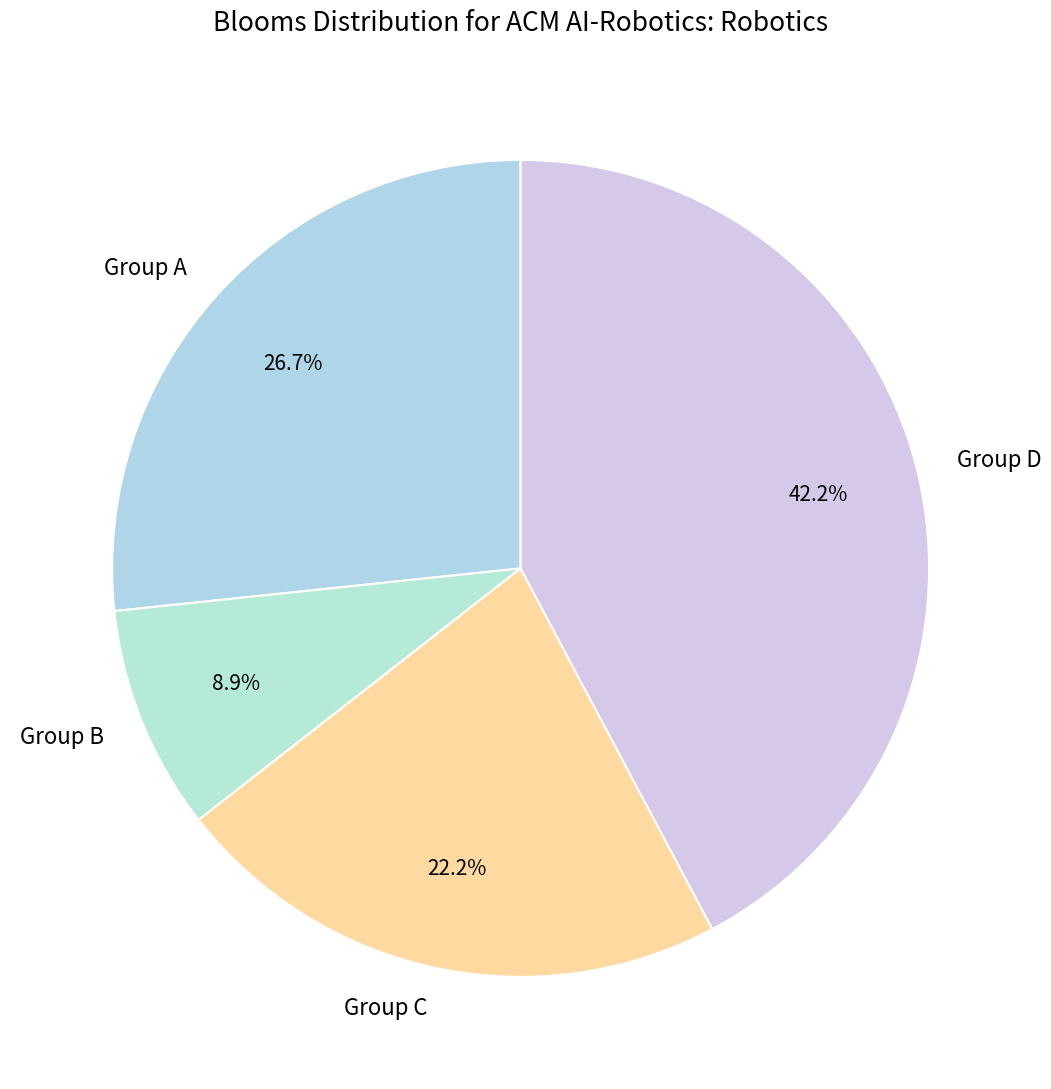

Is the sum of Group B and Group D greater than half?

Yes